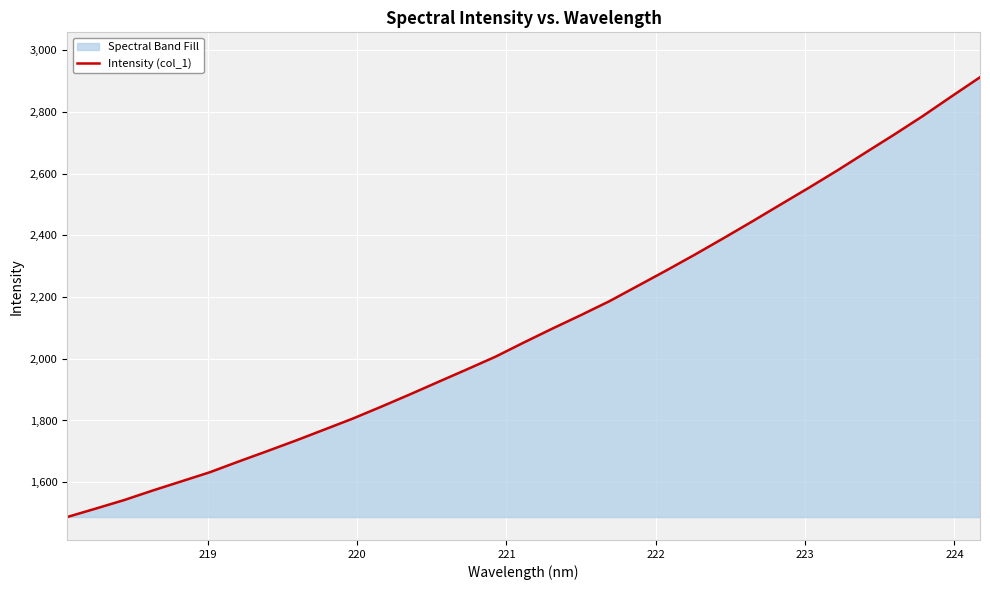

What is the smallest value displayed?

1487.1